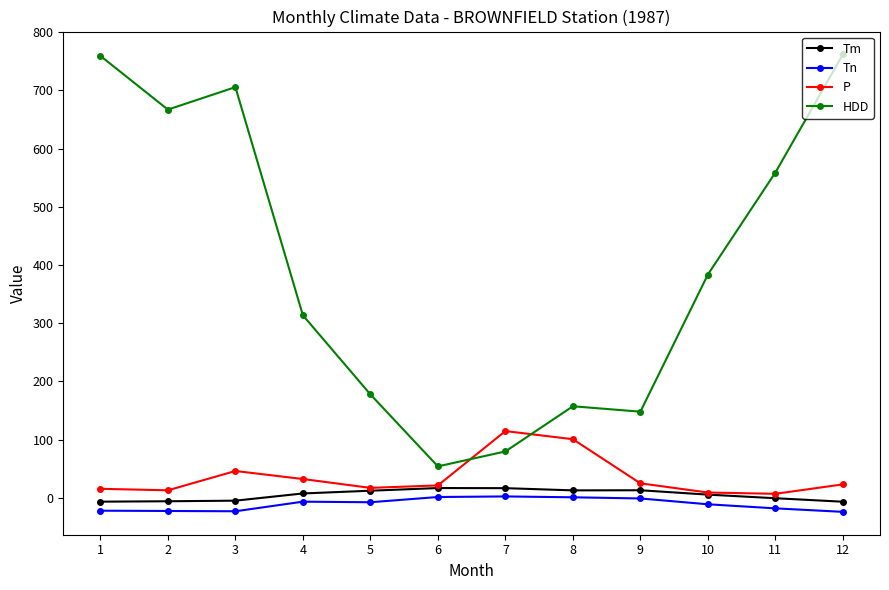

Is this an area chart (filled region under the line)?

No